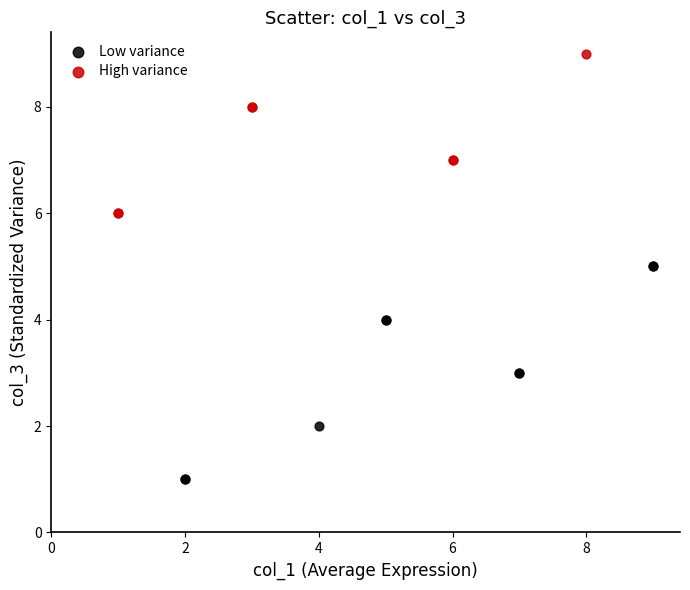

What are all the series names shown in the legend?

Low variance, High variance